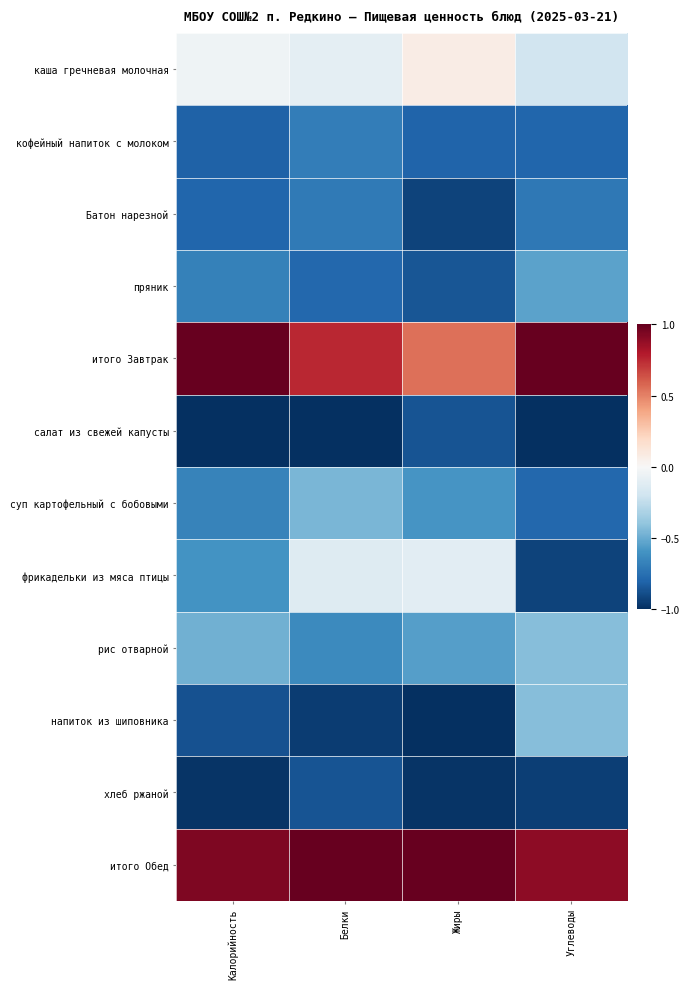

Which label corresponds to the largest value in the chart?

Калорийность